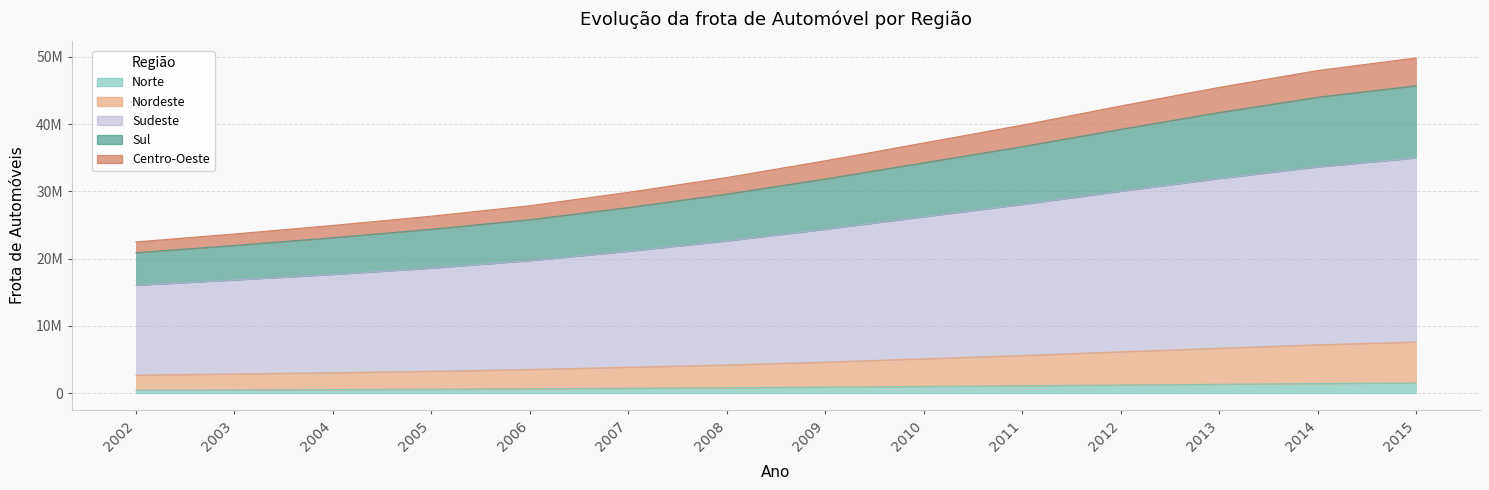

True or false: Centro-Oeste has a value of 57810672 at 2012.

False